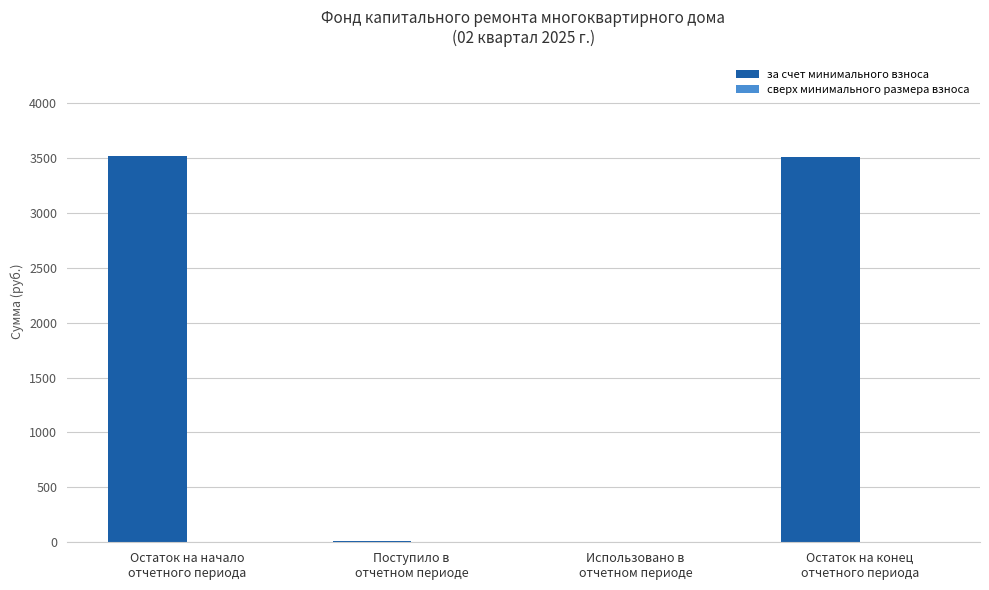

What is the maximum value shown in the chart?

3516.1